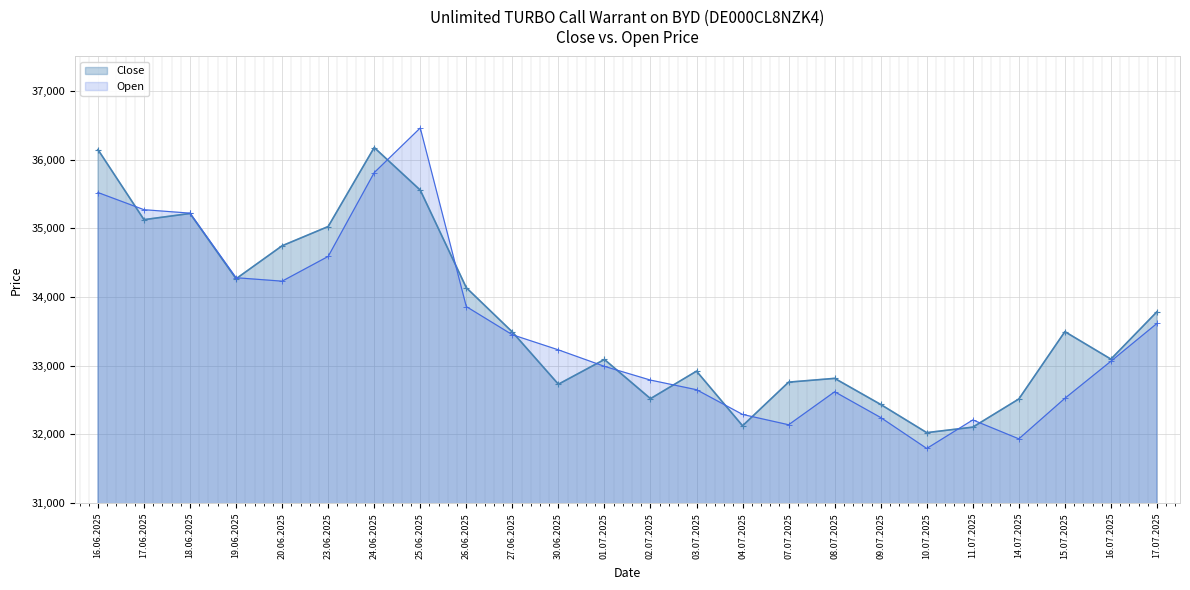

Which series changed the most between 07.07.2025 and 14.07.2025?

Close